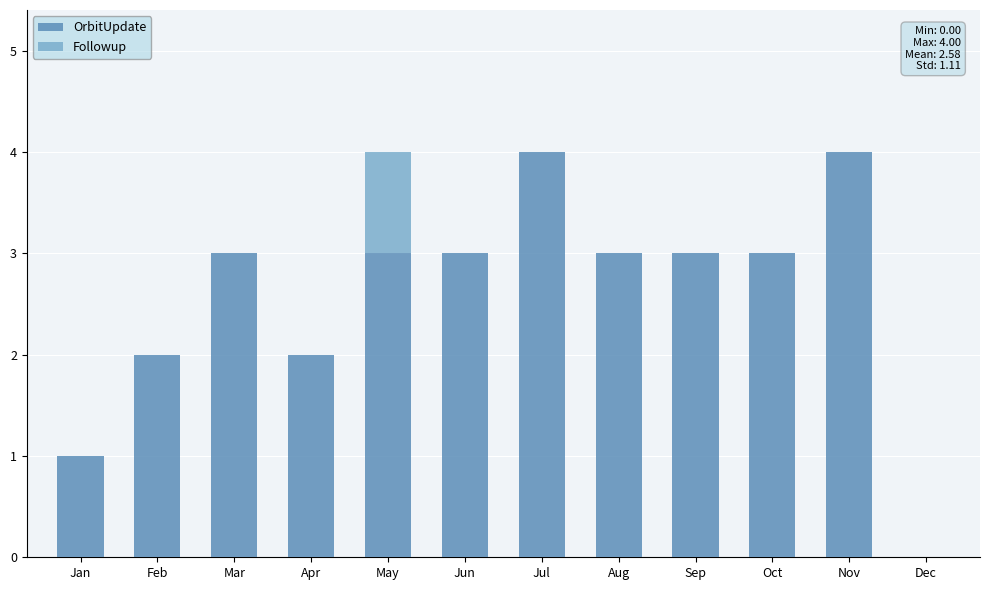

The OrbitUpdate series shows 4 at Oct. True or false?

False